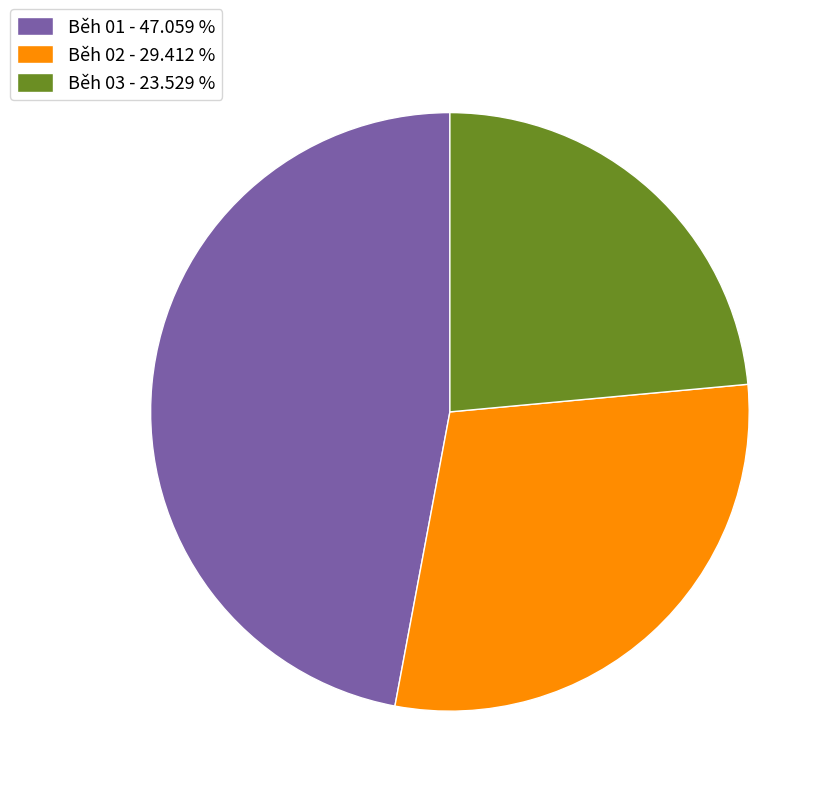

Count the number of slices in the pie.

3